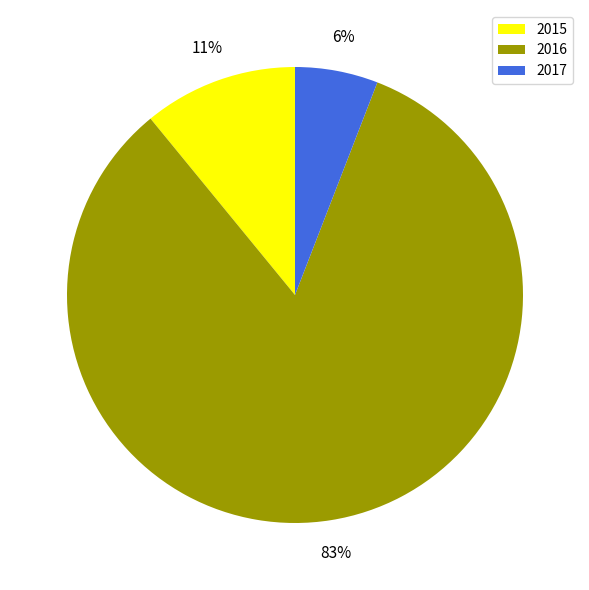

To the nearest percent, what is the combined percentage of 2016 and 2015?

94%